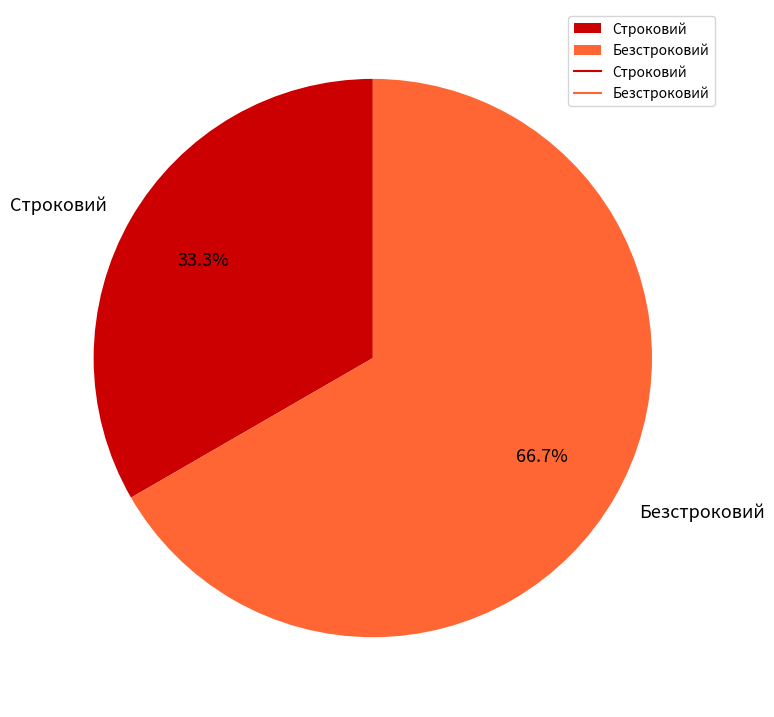

Which slice represents more than half of the pie?

Безстроковий